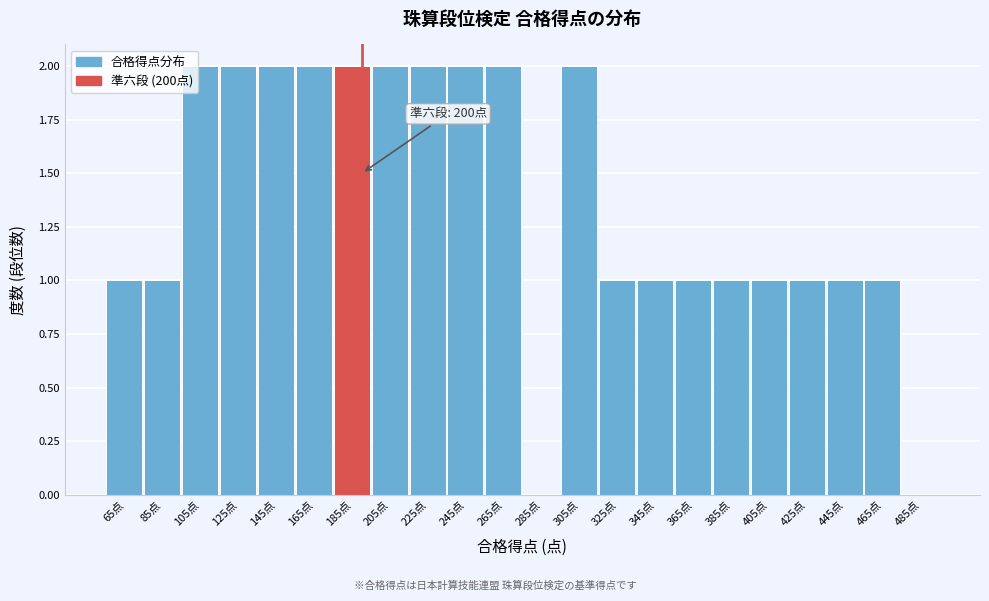

Reading right to left, transcribe all the data shown in this chart.

485点=0	465点=1	445点=1	425点=1	405点=1	385点=1	365点=1	345点=1	325点=1	305点=2	285点=0	265点=2	245点=2	225点=2	205点=2	185点=2	165点=2	145点=2	125点=2	105点=2	85点=1	65点=1